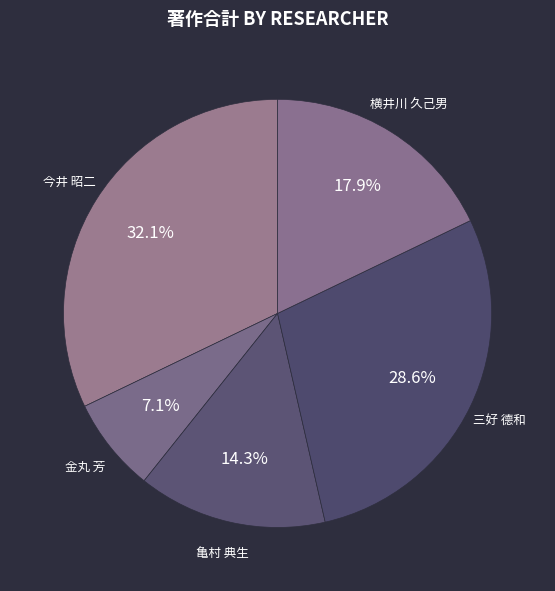

Approximately how many times larger is the value at 亀村 典生 compared to 横井川 久己男?

0.8